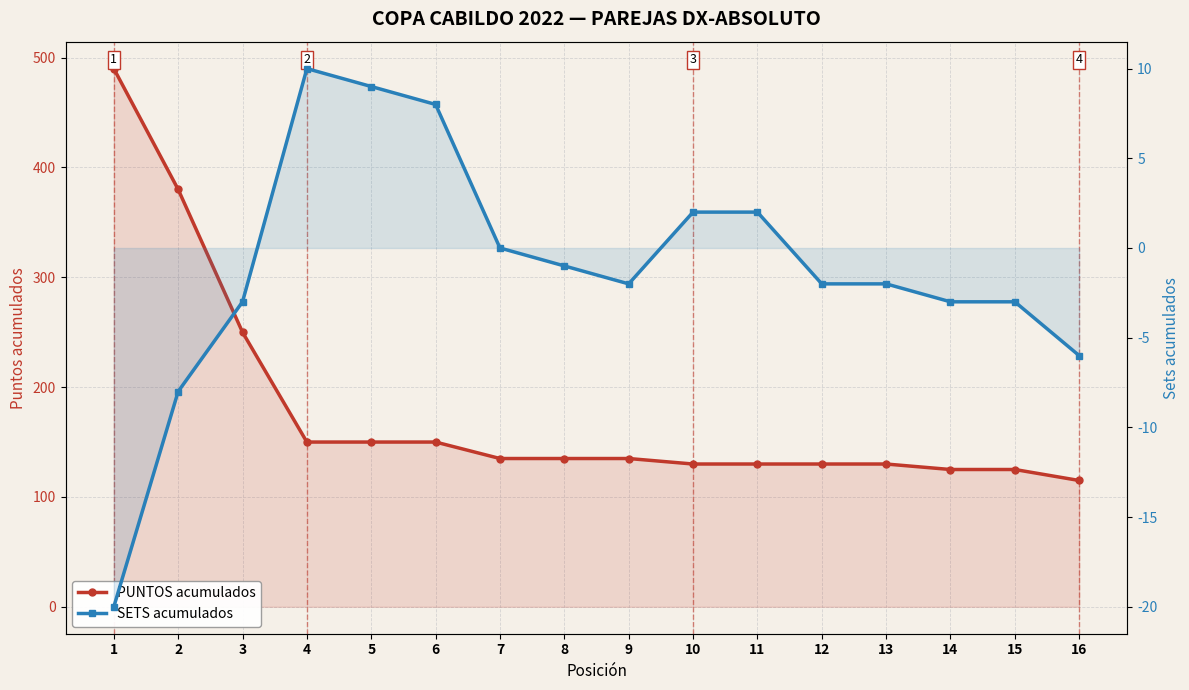

Reading right to left, list all the values displayed in this chart.

PUNTOS acumulados: 16=115	15=125	14=125	13=130	12=130	11=130	10=130	9=135	8=135	7=135	6=150	5=150	4=150	3=250	2=380	1=490
SETS acumulados: 16=-6	15=-3	14=-3	13=-2	12=-2	11=2	10=2	9=-2	8=-1	7=0	6=8	5=9	4=10	3=-3	2=-8	1=-20